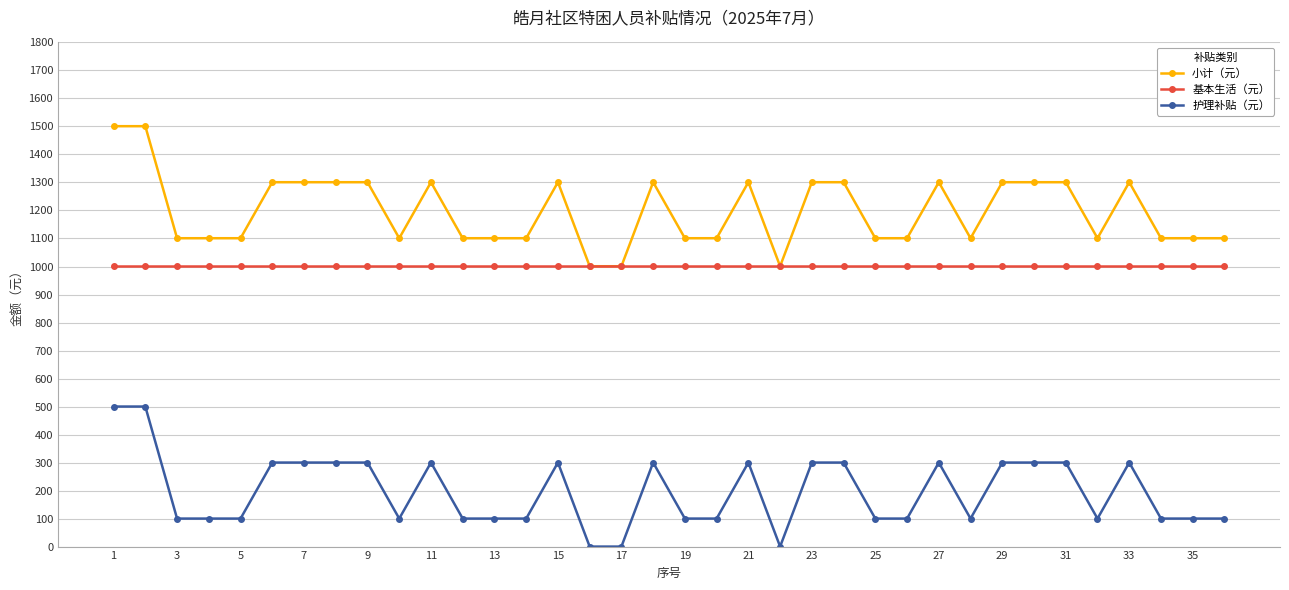

True or false: 护理补贴（元） has more than 1 interior local peaks.

True